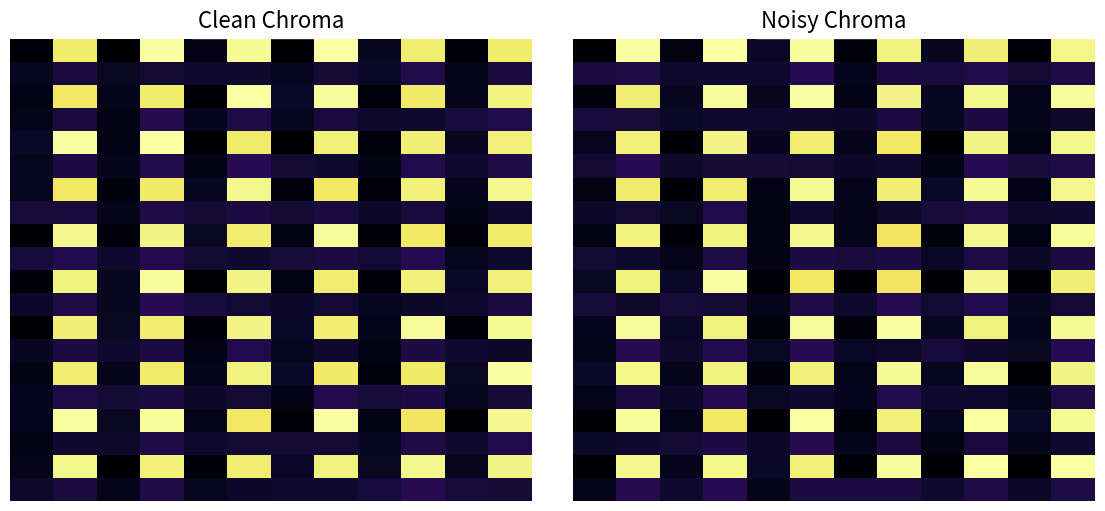

How many categories are shown in the chart?

12